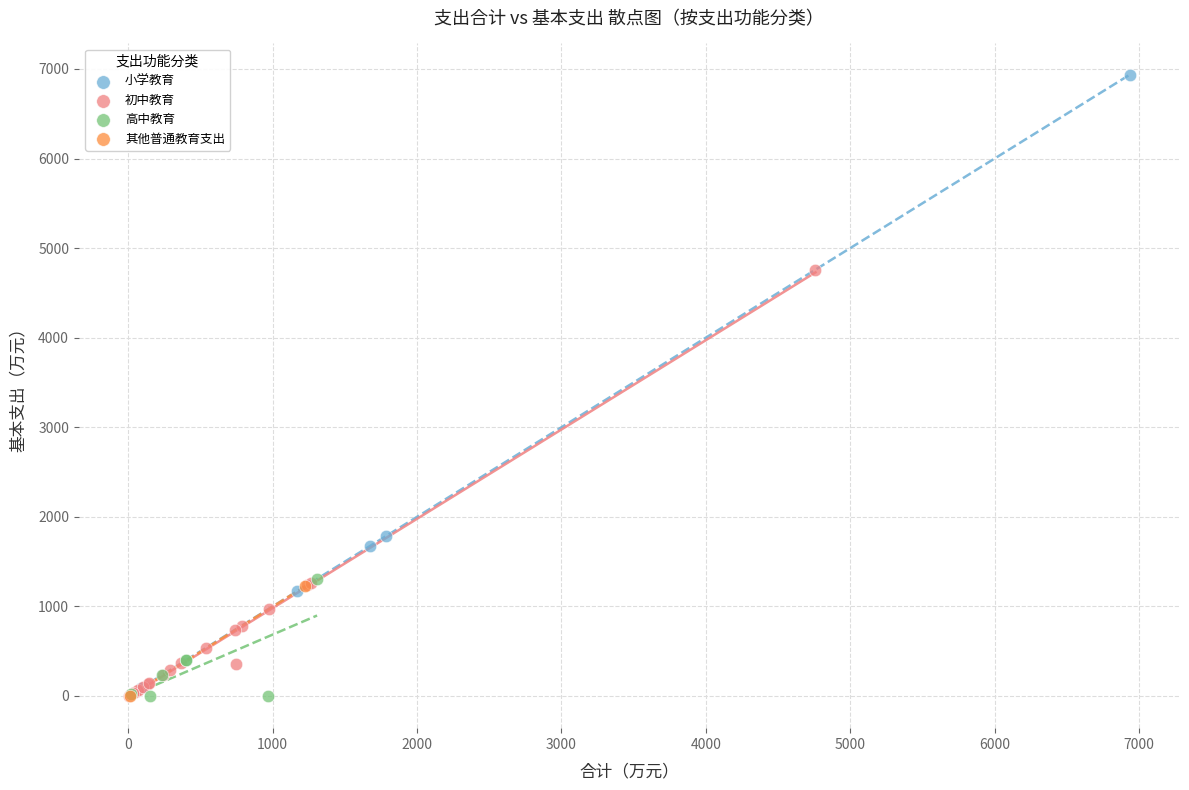

Which series contains the highest Y value?

小学教育